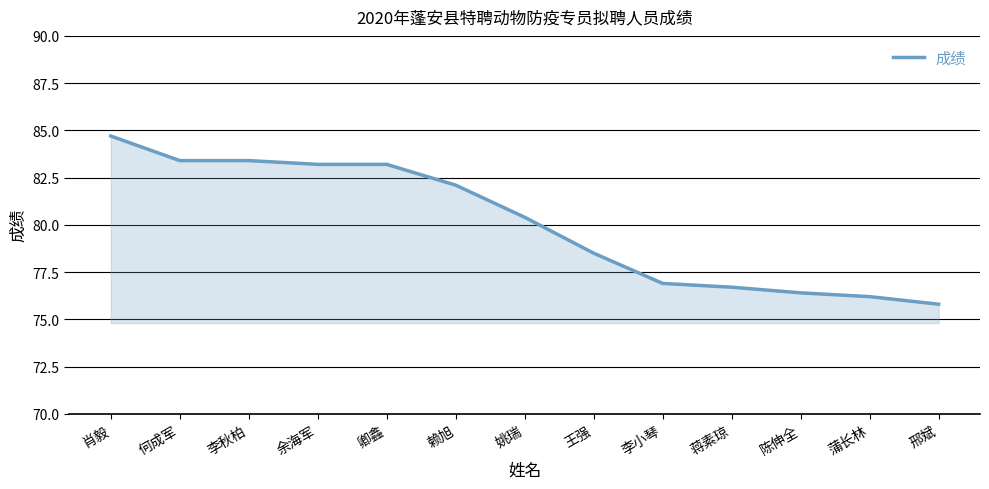

How many lines are shown in the chart?

1